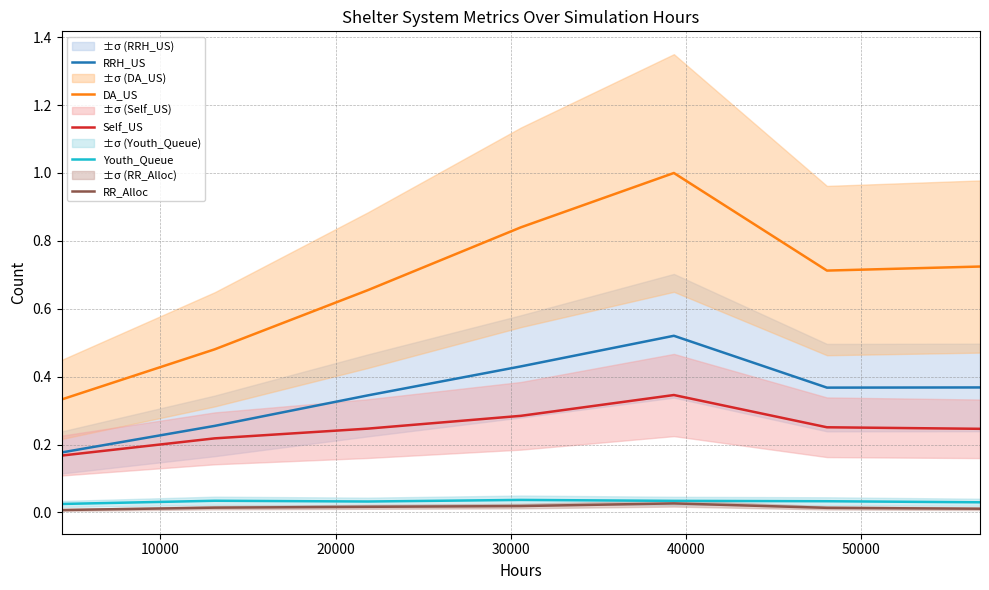

Rank the series by their maximum value, from lowest to highest.

RR_Alloc, Youth_Queue, Self_US, RRH_US, DA_US